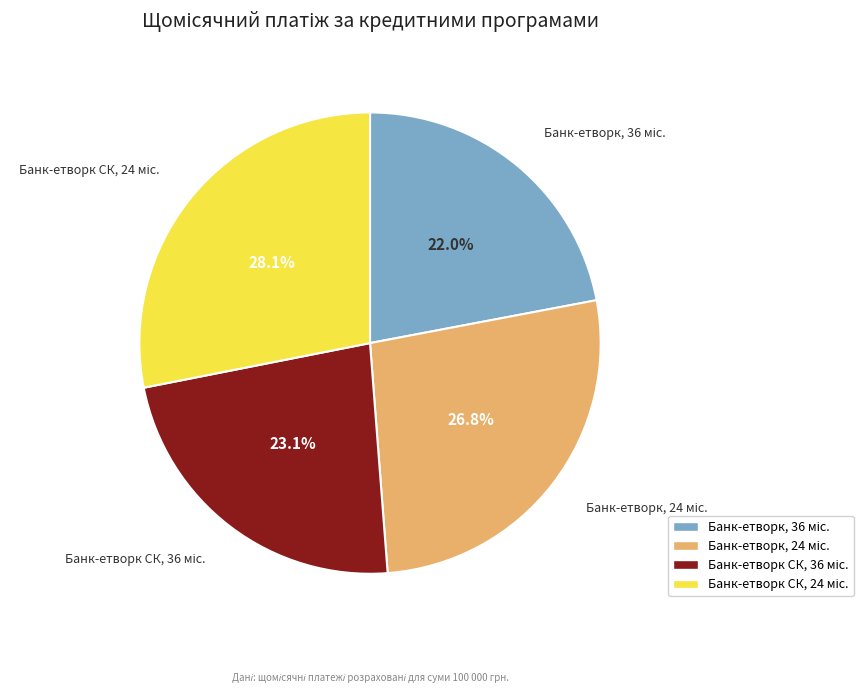

Is there a majority slice in this chart?

No